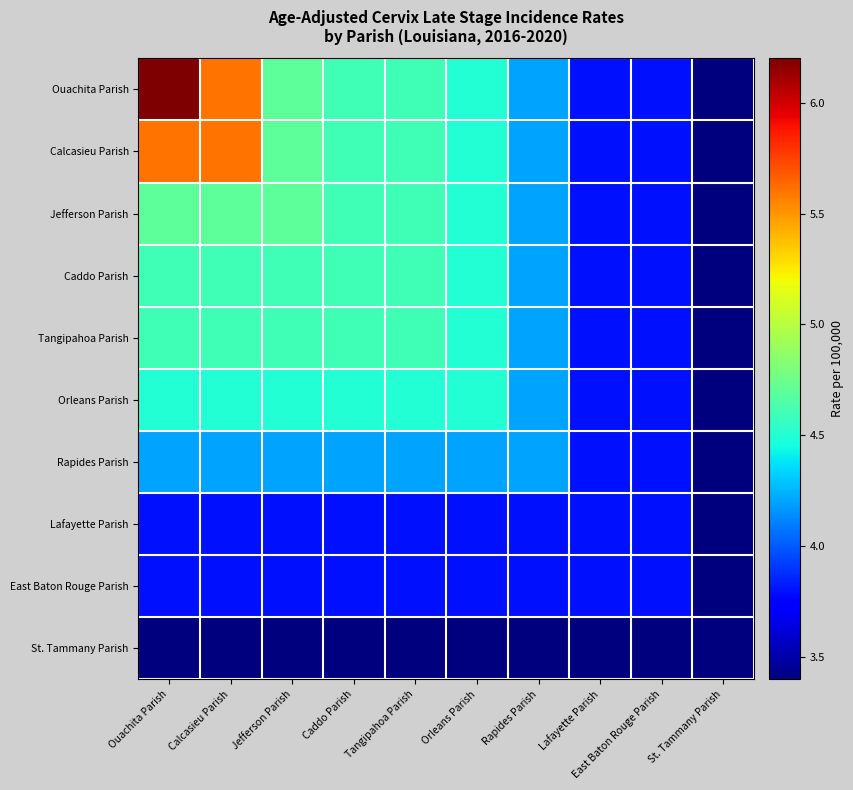

Rank the series by their maximum value, from lowest to highest.

St. Tammany Parish, Lafayette Parish, East Baton Rouge Parish, Rapides Parish, Orleans Parish, Caddo Parish, Tangipahoa Parish, Jefferson Parish, Calcasieu Parish, Ouachita Parish